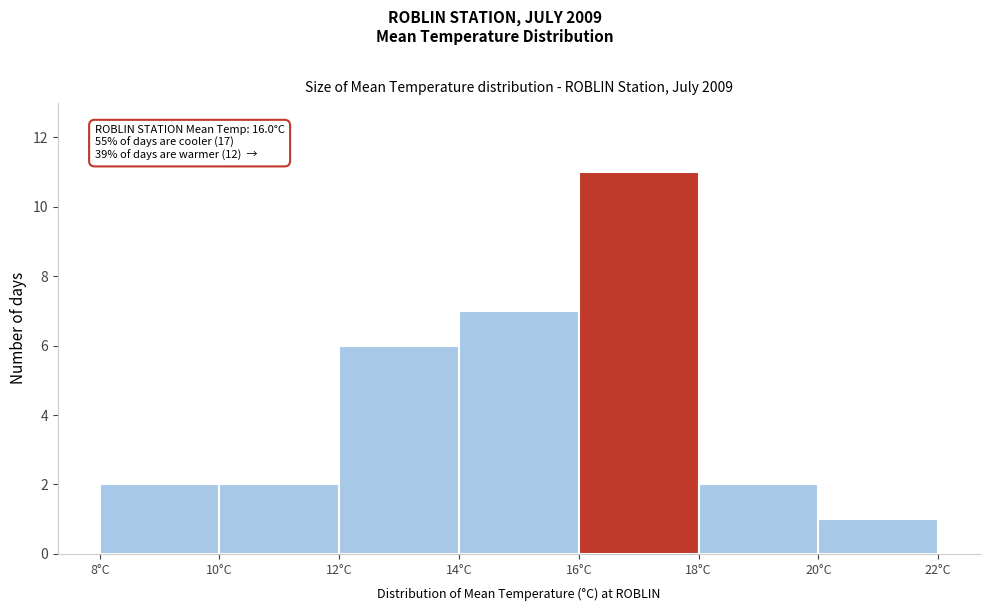

Over which range of the x-axis is the bar tallest?

16 to 18